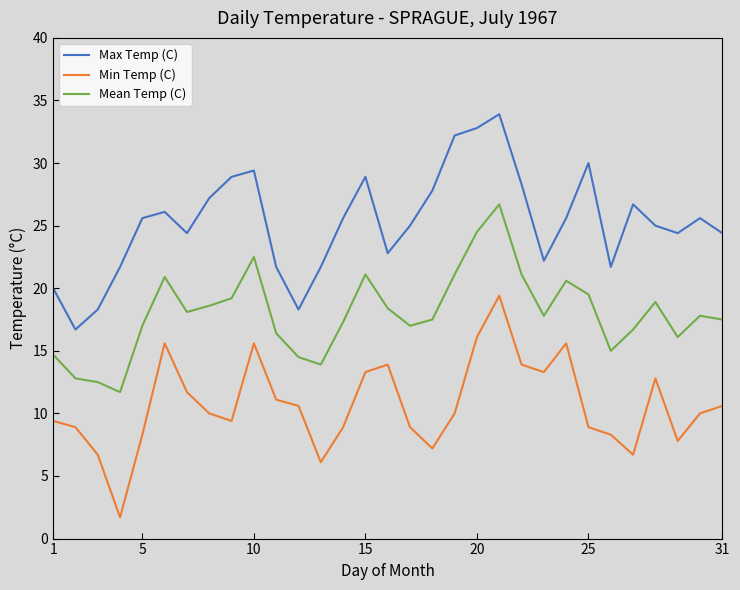

Which series has the largest total across all categories?

Max Temp (C)